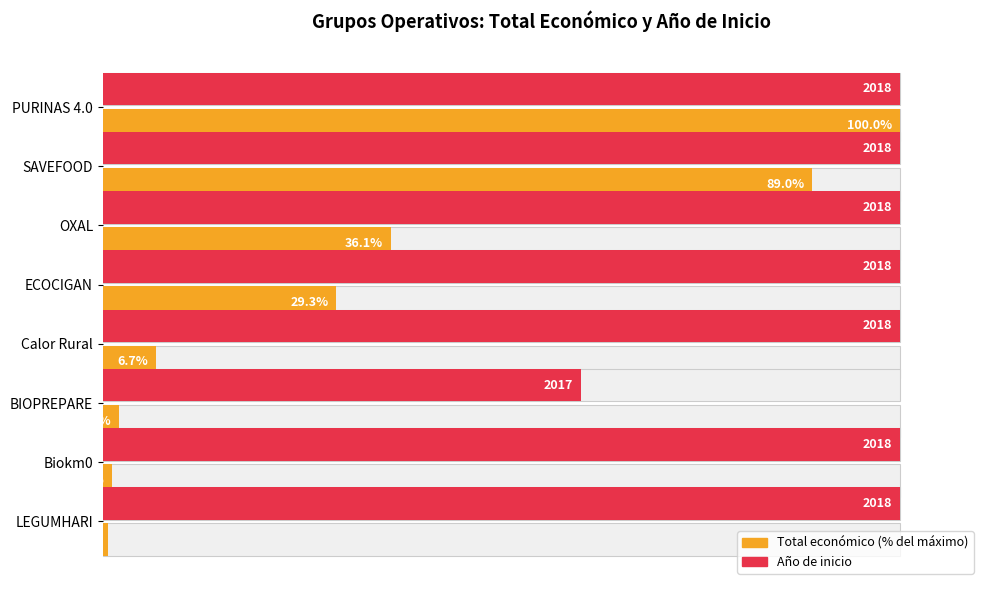

At how many categories does at least one series exceed 21?

8